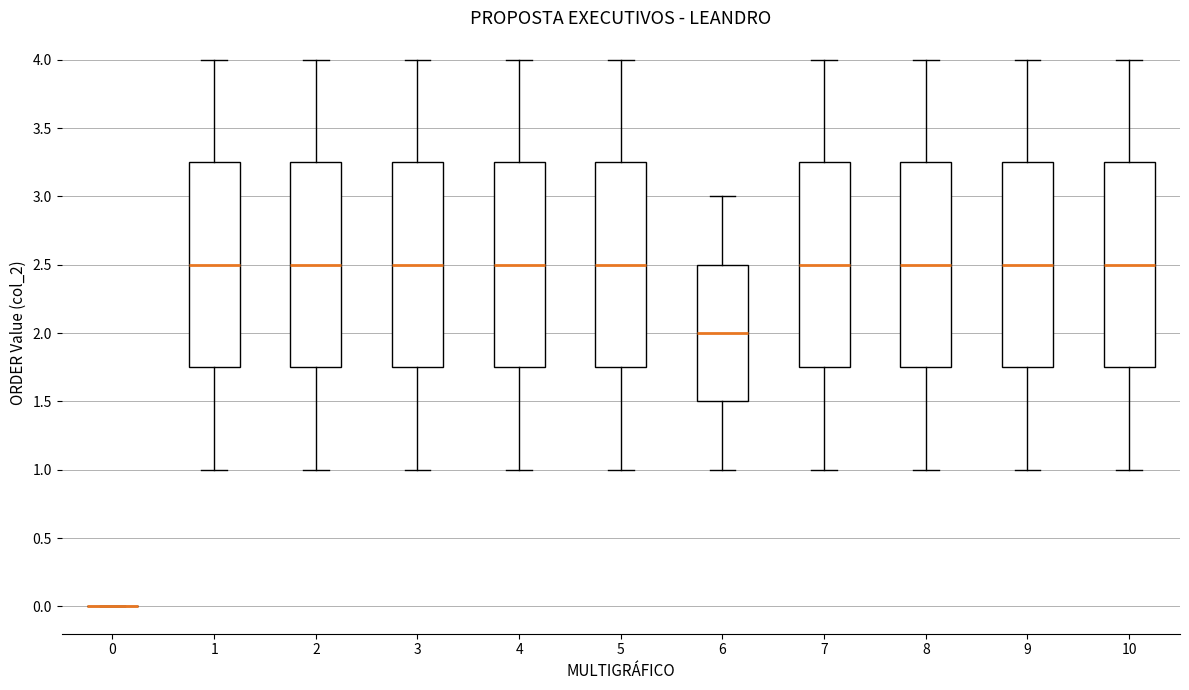

Reading left to right, read every box against the y-axis: the position of its median line, the range the box covers, and the ends of its whiskers. The values are not printed on the chart, so give them approximately, as read against the axis.

0: box collapsed to a line at 0.00, whiskers 0.00 to 0.00
1: median 2.50, box 1.75 to 3.25, whiskers 1.00 to 4.00
2: median 2.50, box 1.75 to 3.25, whiskers 1.00 to 4.00
3: median 2.50, box 1.75 to 3.25, whiskers 1.00 to 4.00
4: median 2.50, box 1.75 to 3.25, whiskers 1.00 to 4.00
5: median 2.50, box 1.75 to 3.25, whiskers 1.00 to 4.00
6: median 2.00, box 1.50 to 2.50, whiskers 1.00 to 3.00
7: median 2.50, box 1.75 to 3.25, whiskers 1.00 to 4.00
8: median 2.50, box 1.75 to 3.25, whiskers 1.00 to 4.00
9: median 2.50, box 1.75 to 3.25, whiskers 1.00 to 4.00
10: median 2.50, box 1.75 to 3.25, whiskers 1.00 to 4.00